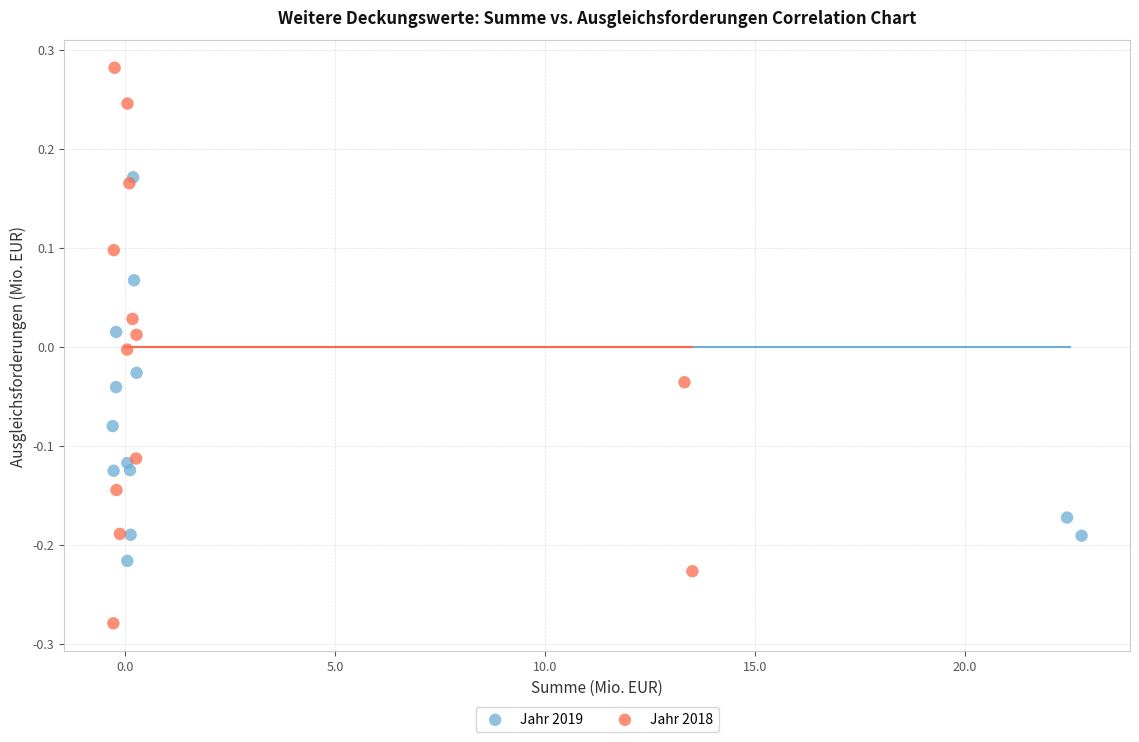

Which series contains the lowest Y value?

Jahr 2018